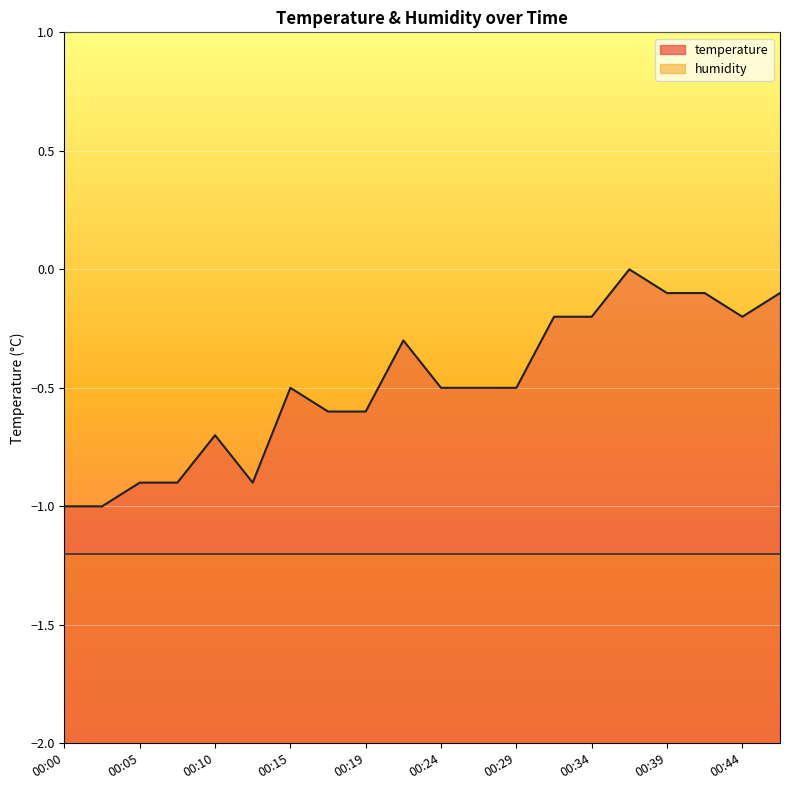

How many values are between 0 and 1?

1